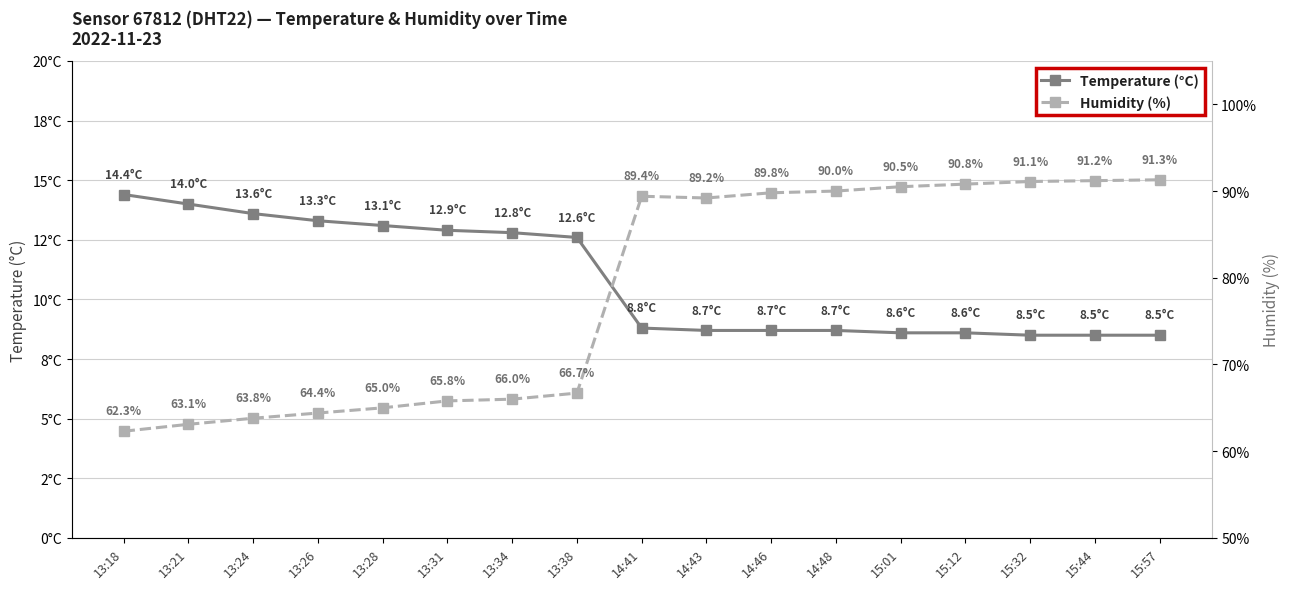

True or false: Humidity (%) and Temperature (°C) intersect in this chart.

False